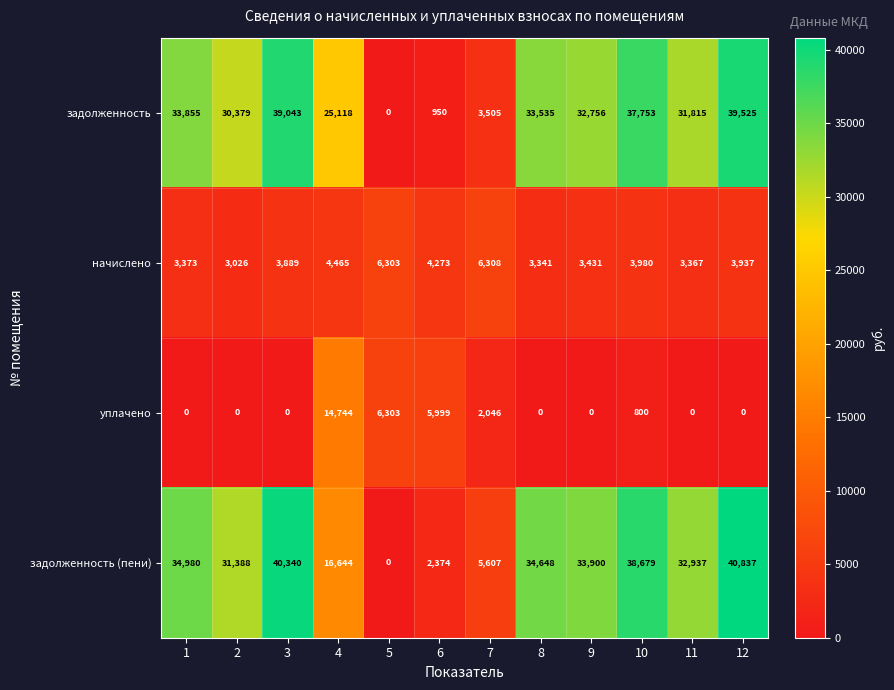

At 2, list the series in order from smallest to largest.

уплачено, начислено, задолженность, задолженность (пени)